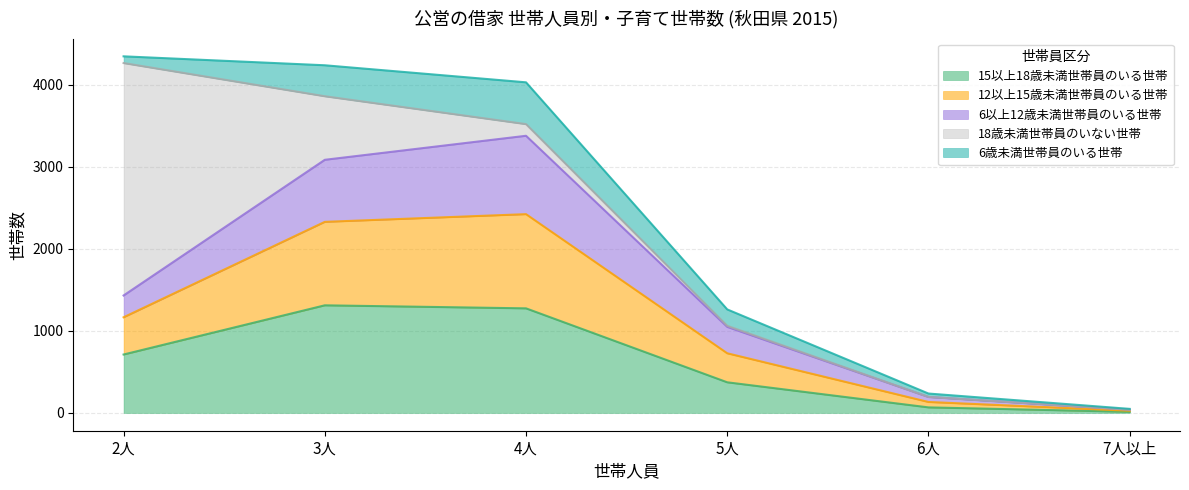

Reading left to right, list all the values displayed in this chart.

15以上18歳未満世帯員のいる世帯: 2人=712	3人=1312	4人=1275	5人=373	6人=67	7人以上=13
12以上15歳未満世帯員のいる世帯: 2人=454	3人=1018	4人=1149	5人=354	6人=66	7人以上=13
6以上12歳未満世帯員のいる世帯: 2人=266	3人=757	4人=956	5人=322	6人=61	7人以上=13
18歳未満世帯員のいない世帯: 2人=2835	3人=775	4人=142	5人=13	6人=0	7人以上=0
6歳未満世帯員のいる世帯: 2人=82	3人=378	4人=510	5人=200	6人=42	7人以上=10